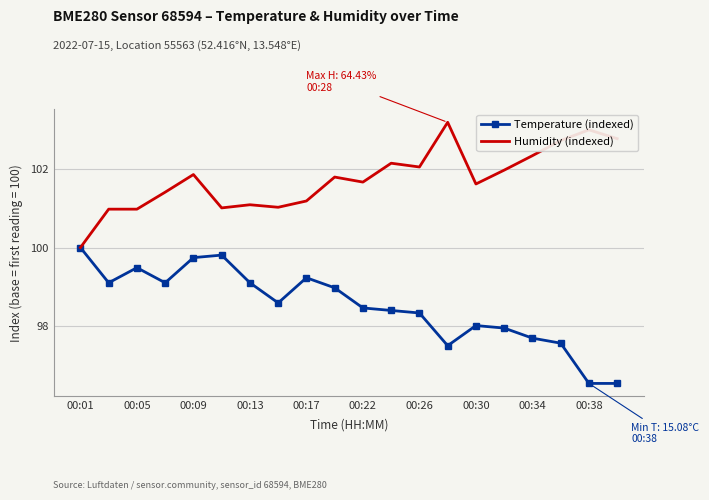

Which series has the largest total across all categories?

Humidity (indexed)